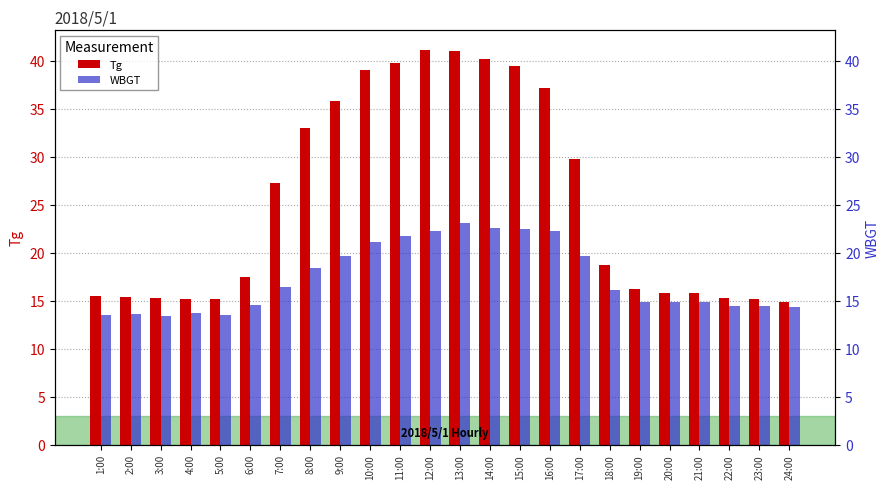

At 22:00, list the series in order from smallest to largest.

WBGT, Tg